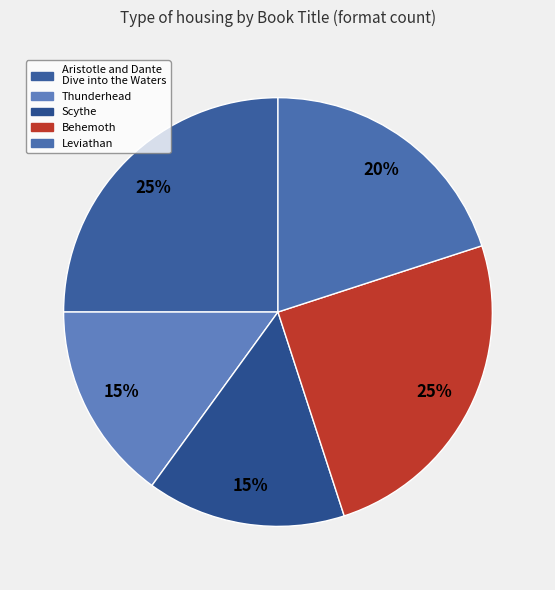

Does Behemoth account for over 50% of the chart?

No